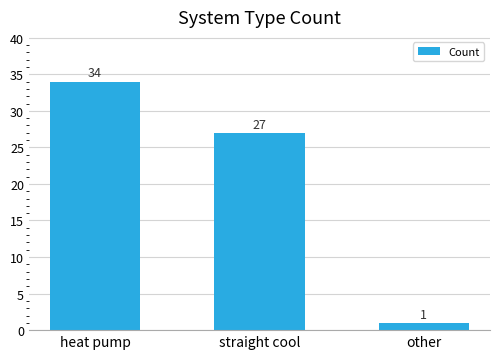

Reading left to right, transcribe all the data shown in this chart.

34	27	1